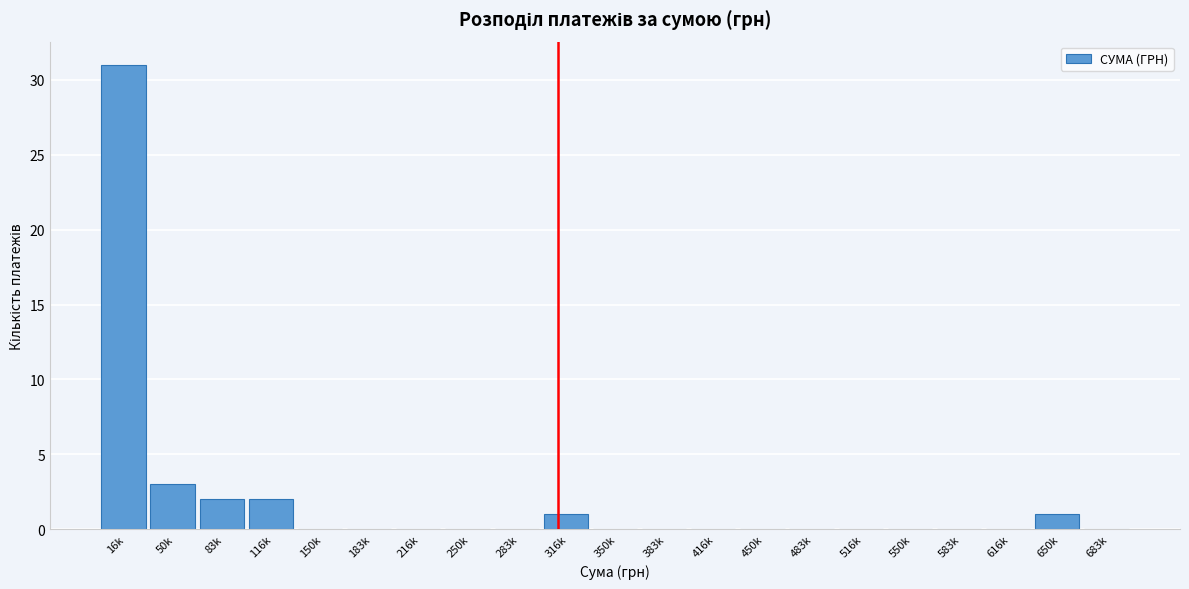

Reading left to right, list all the values displayed in this chart.

16k=31	50k=3	83k=2	116k=2	150k=0	183k=0	216k=0	250k=0	283k=0	316k=1	350k=0	383k=0	416k=0	450k=0	483k=0	516k=0	550k=0	583k=0	616k=0	650k=1	683k=0